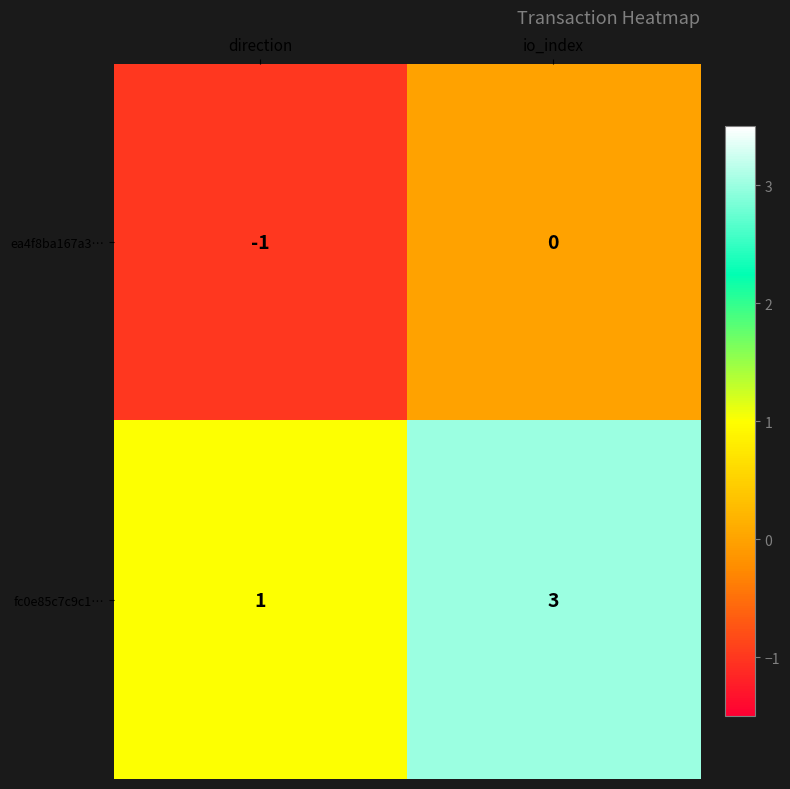

List the series in order of their overall mean, highest first.

fc0e85c7c9c1…, ea4f8ba167a3…